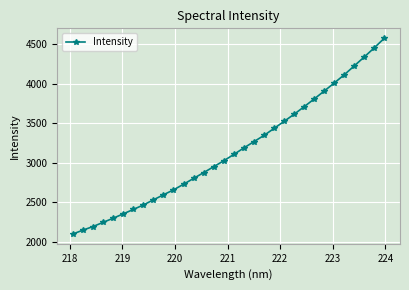

What is the value of the 28th point from the left?

4116.2